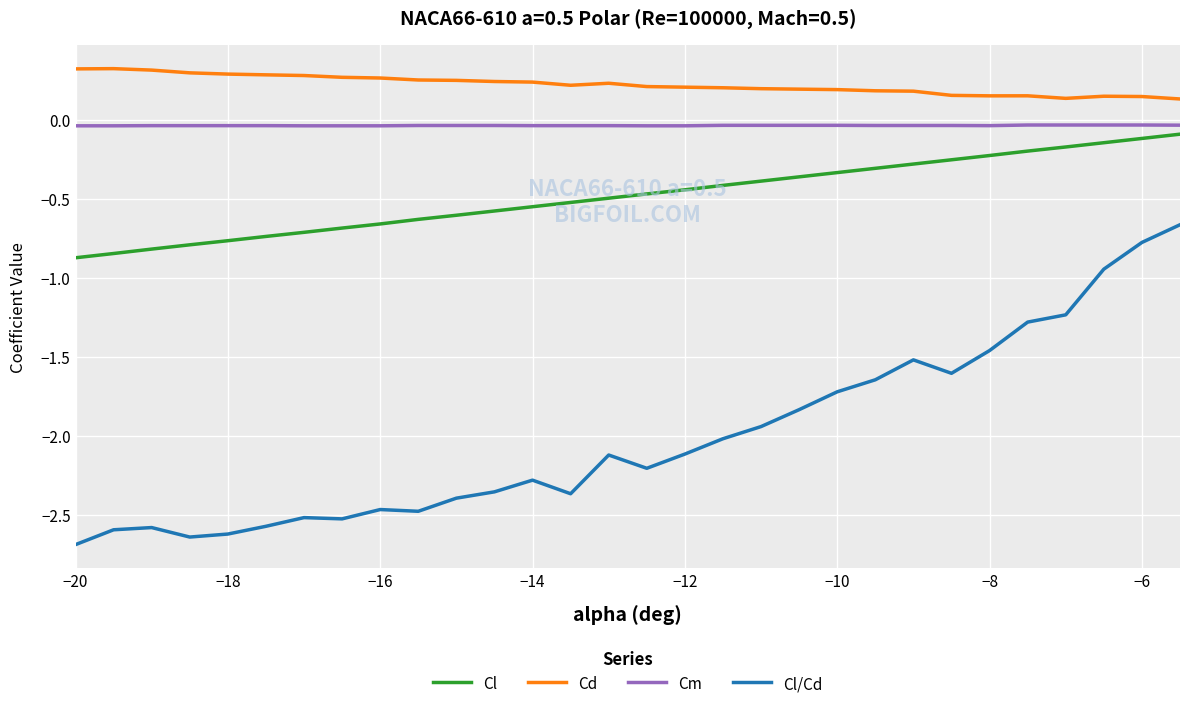

What are all the series names shown in the legend?

Cl, Cd, Cm, Cl/Cd